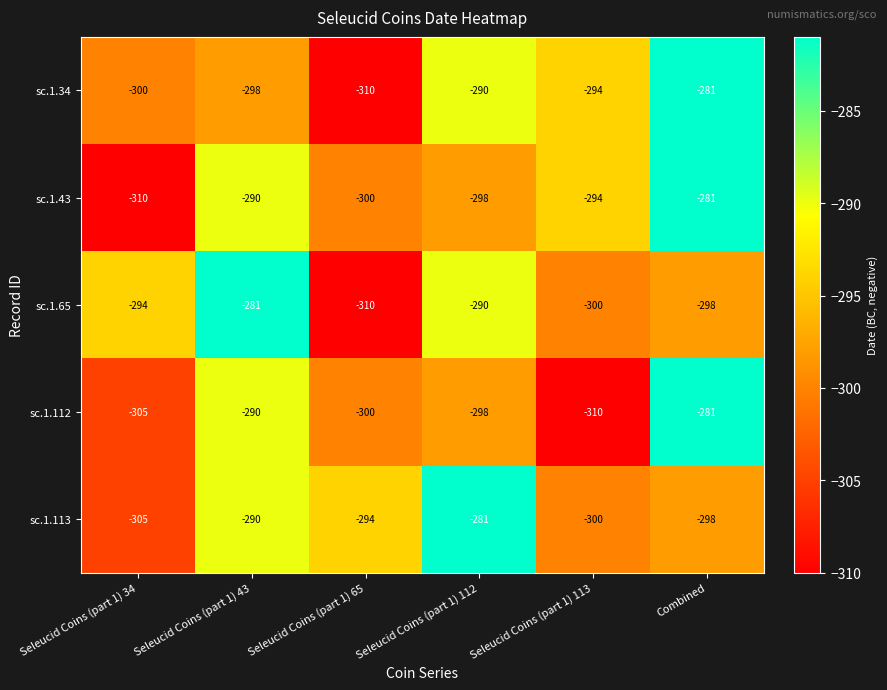

What is the average value of the sc.1.112 series?

-297